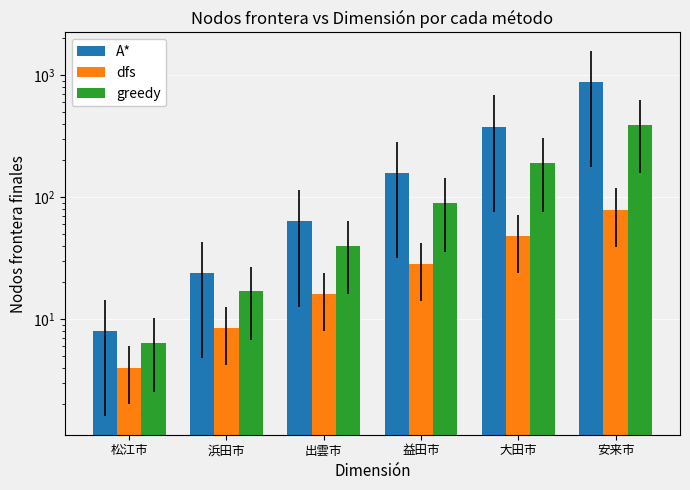

Rank the series by their average value, from highest to lowest.

A*, greedy, dfs